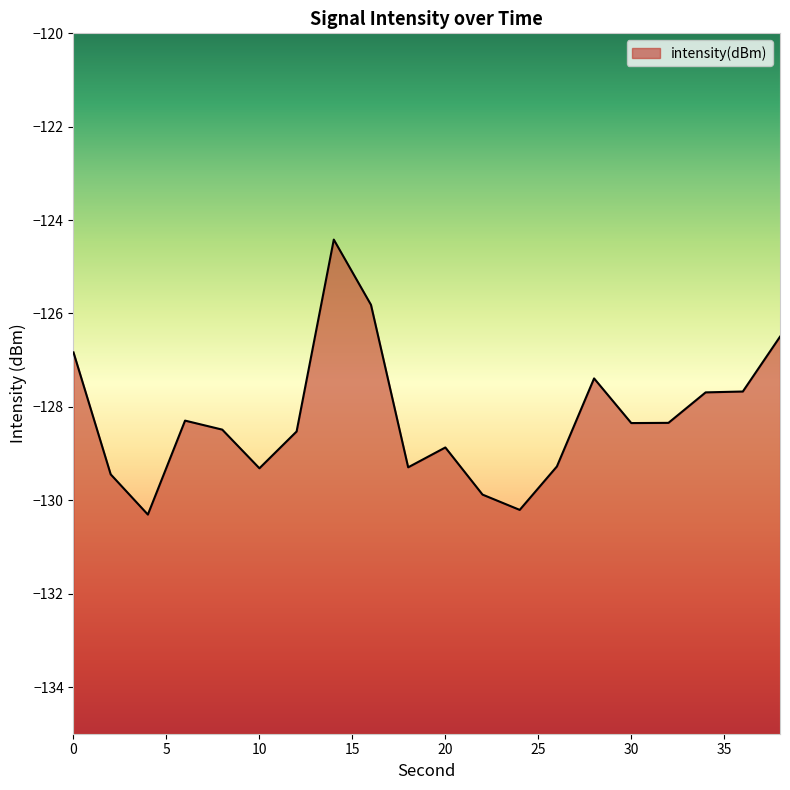

What is the maximum value shown in the chart?

-124.4